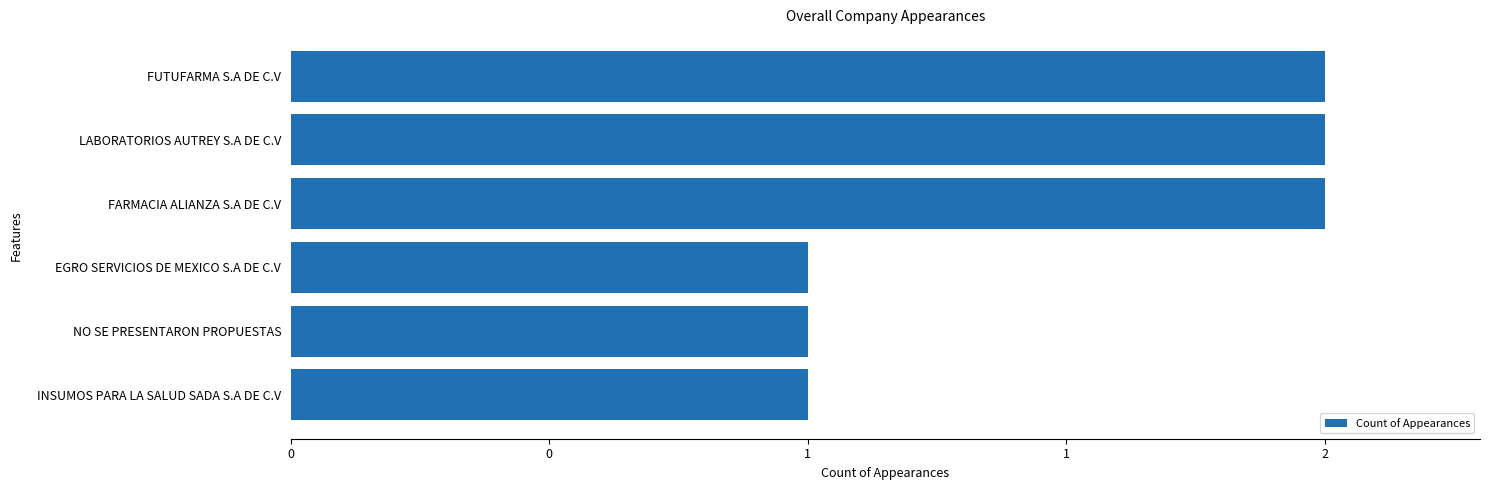

What is the difference between the maximum and second lowest values?

1